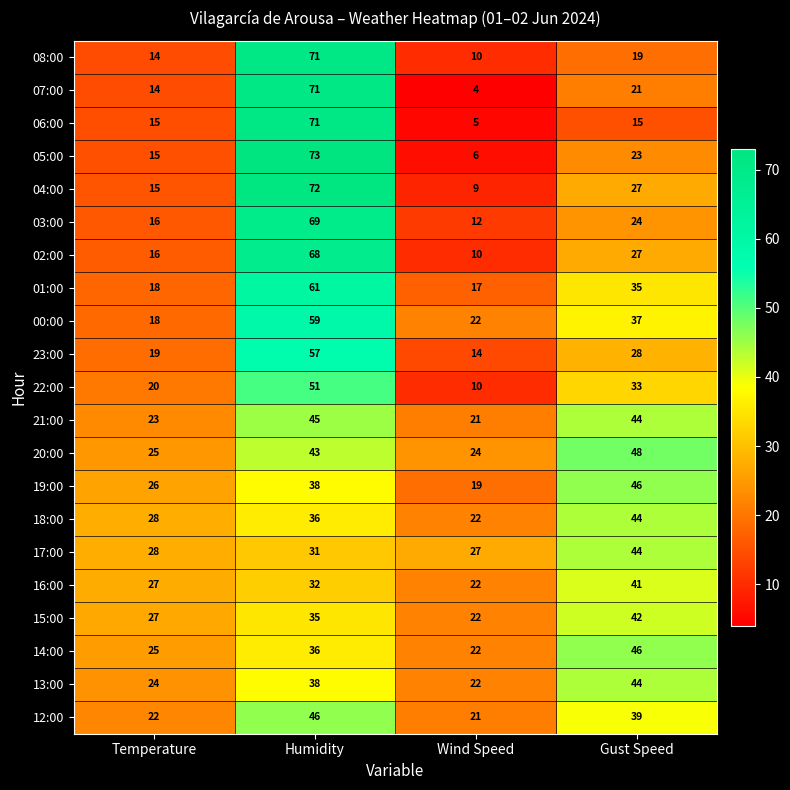

What is the average value of the 12:00 series?

32